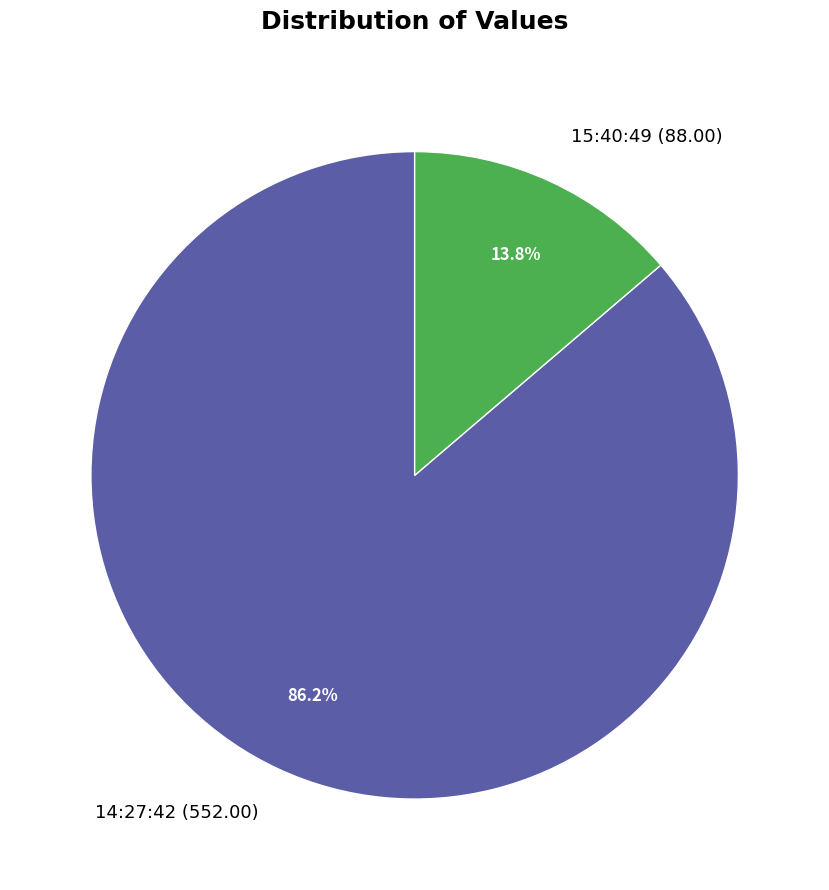

Which slice is the largest?

14:27:42 (552.00)